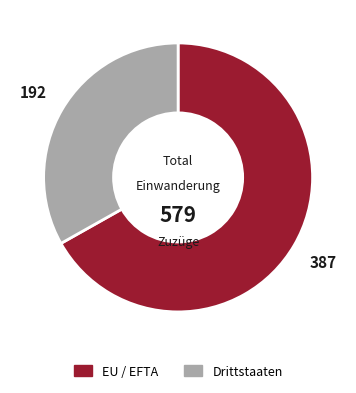

How many slices are in this pie chart?

2